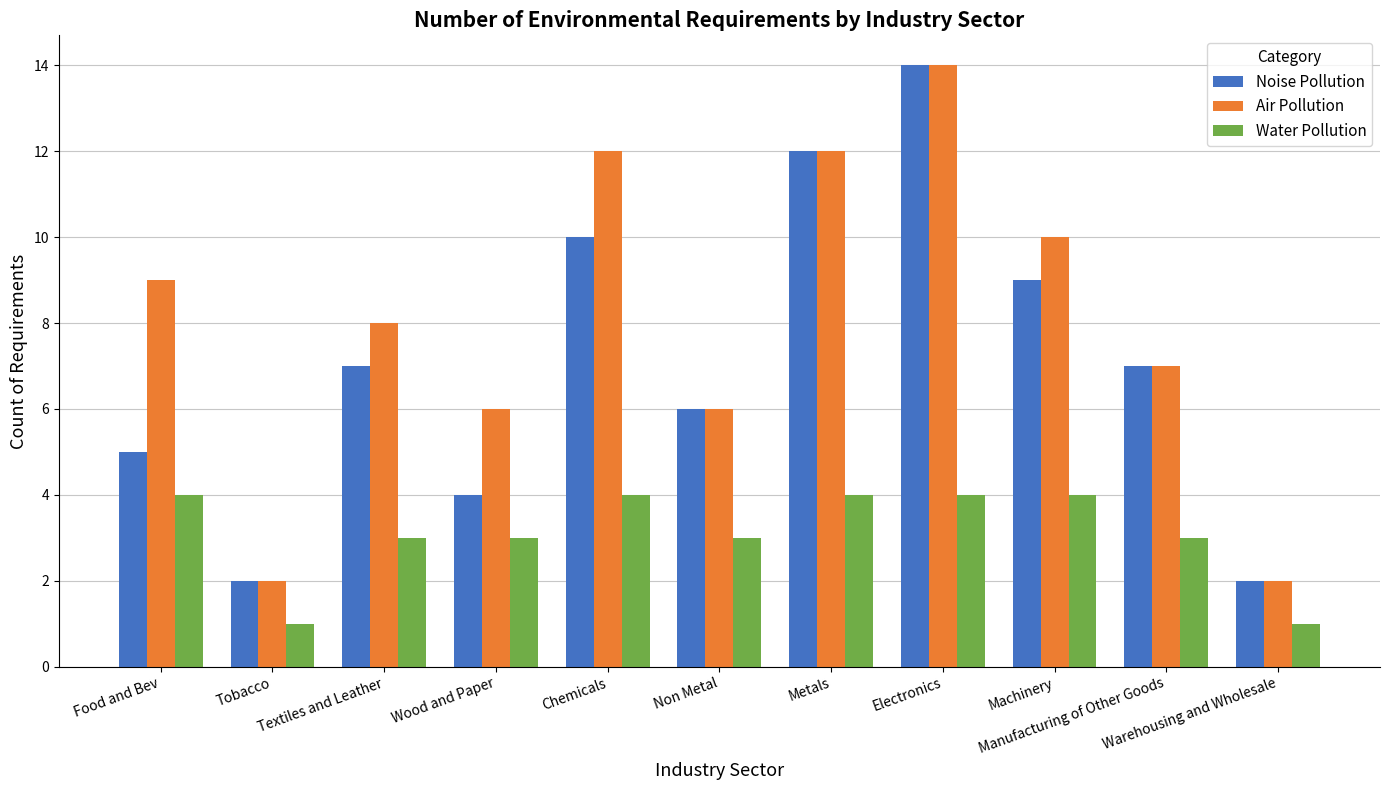

What is the label of the 6th bar from the left?

Non Metal